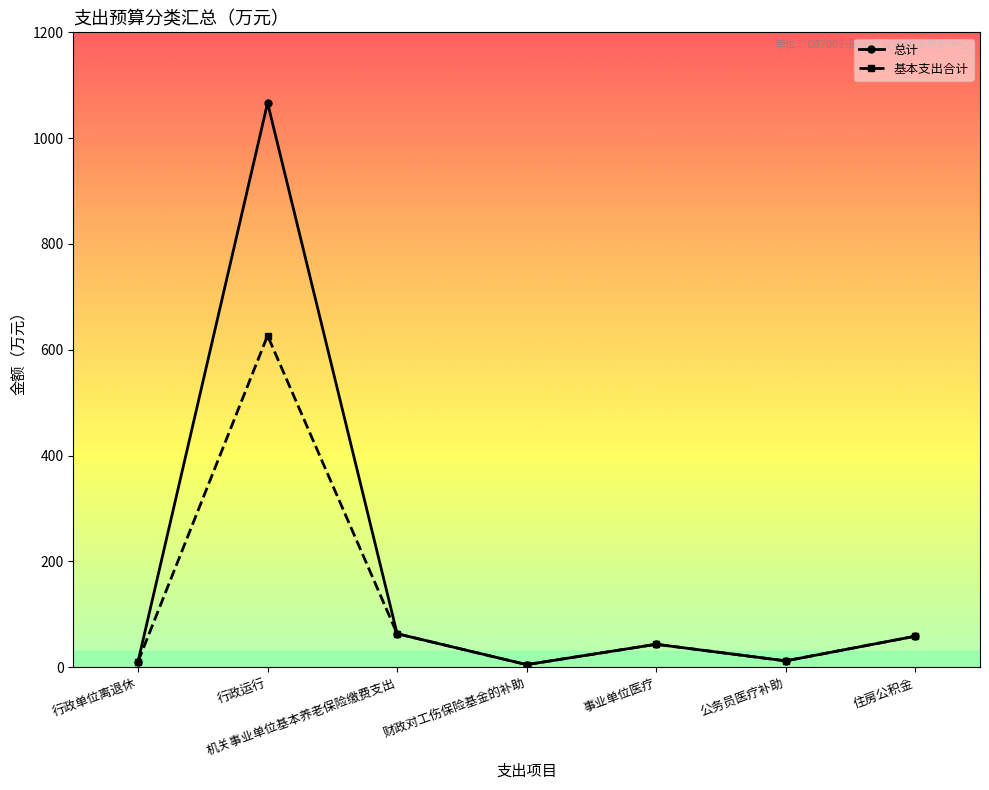

At which label does 基本支出合计 first exceed 43?

行政运行